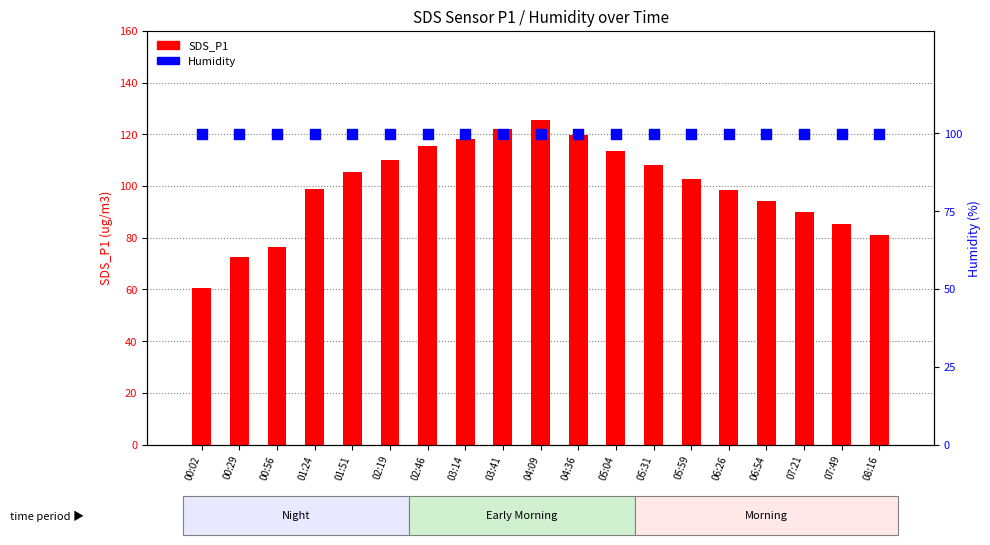

What are all the series names shown in the legend?

SDS_P1, Humidity